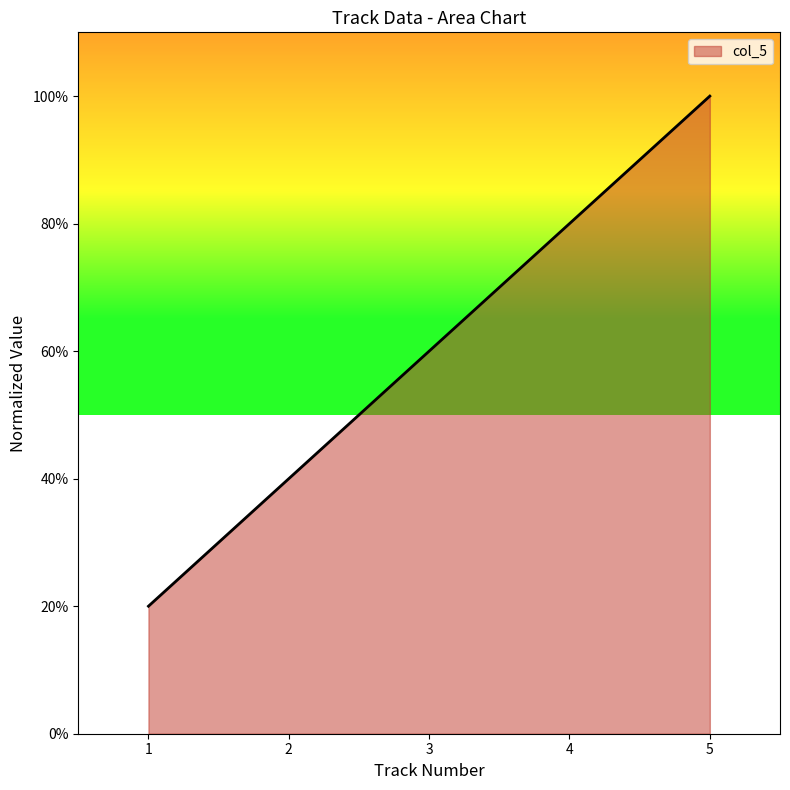

True or false: the data shows 1.5 at 1.

False